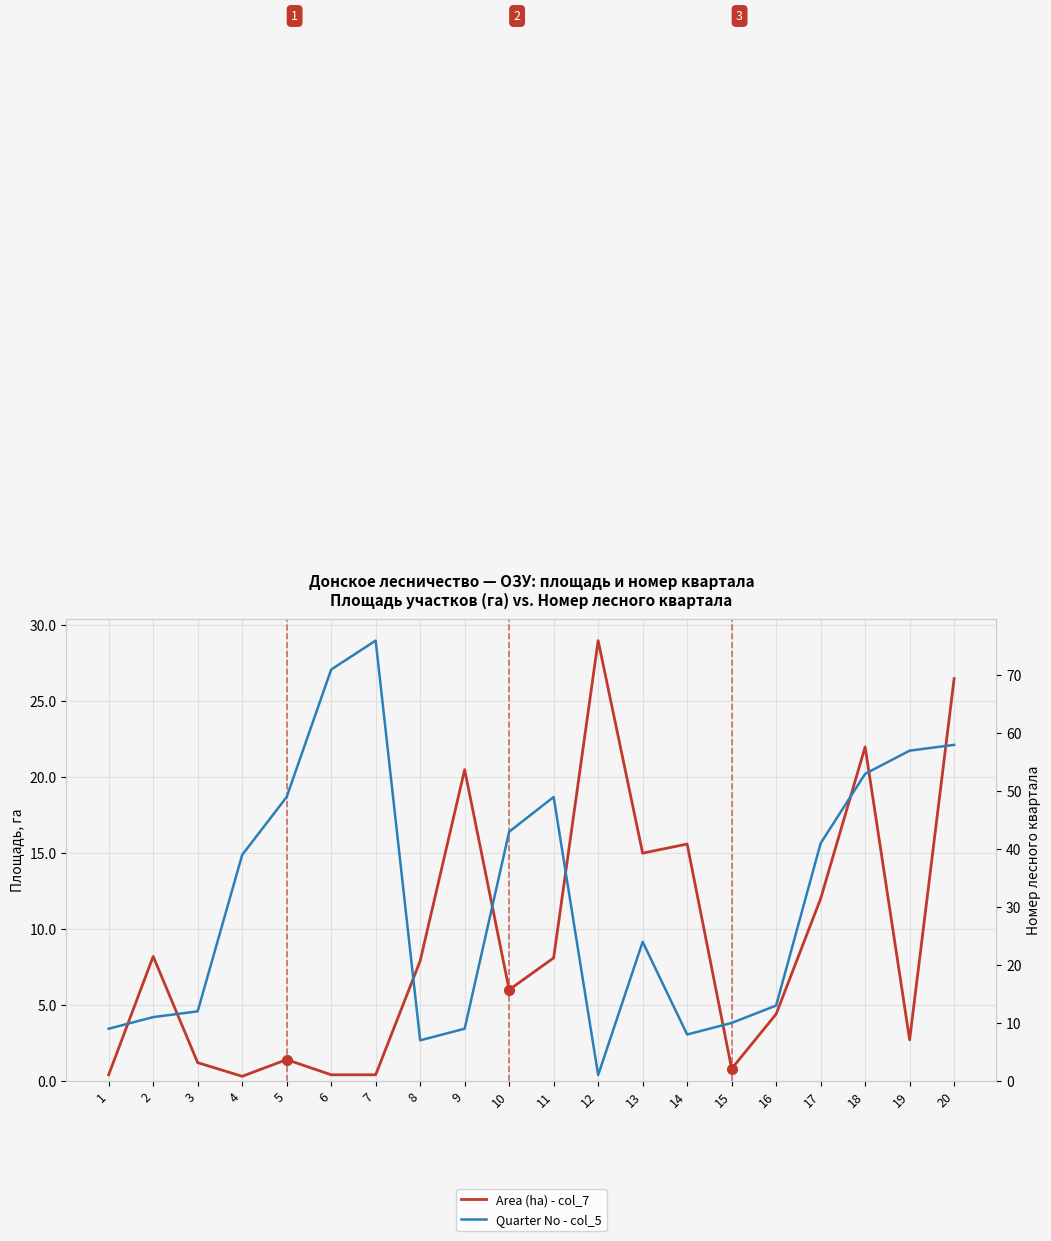

How many lines are shown in the chart?

2